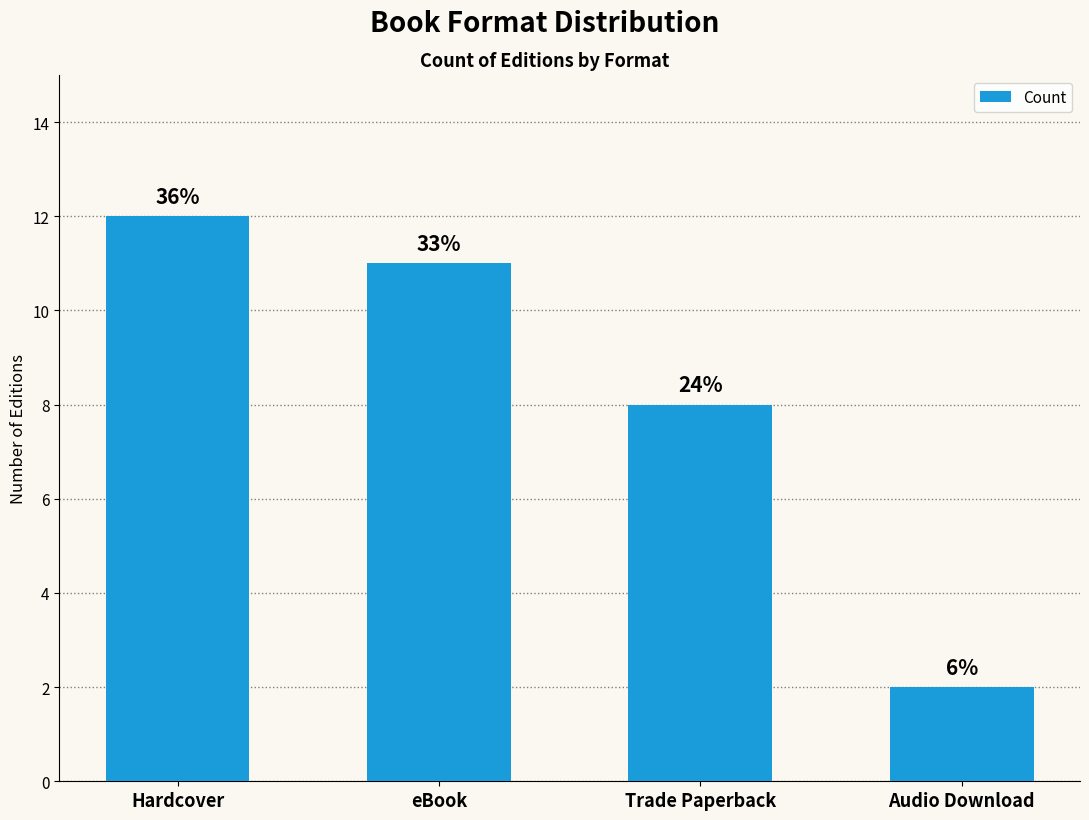

What is the smallest value displayed?

2